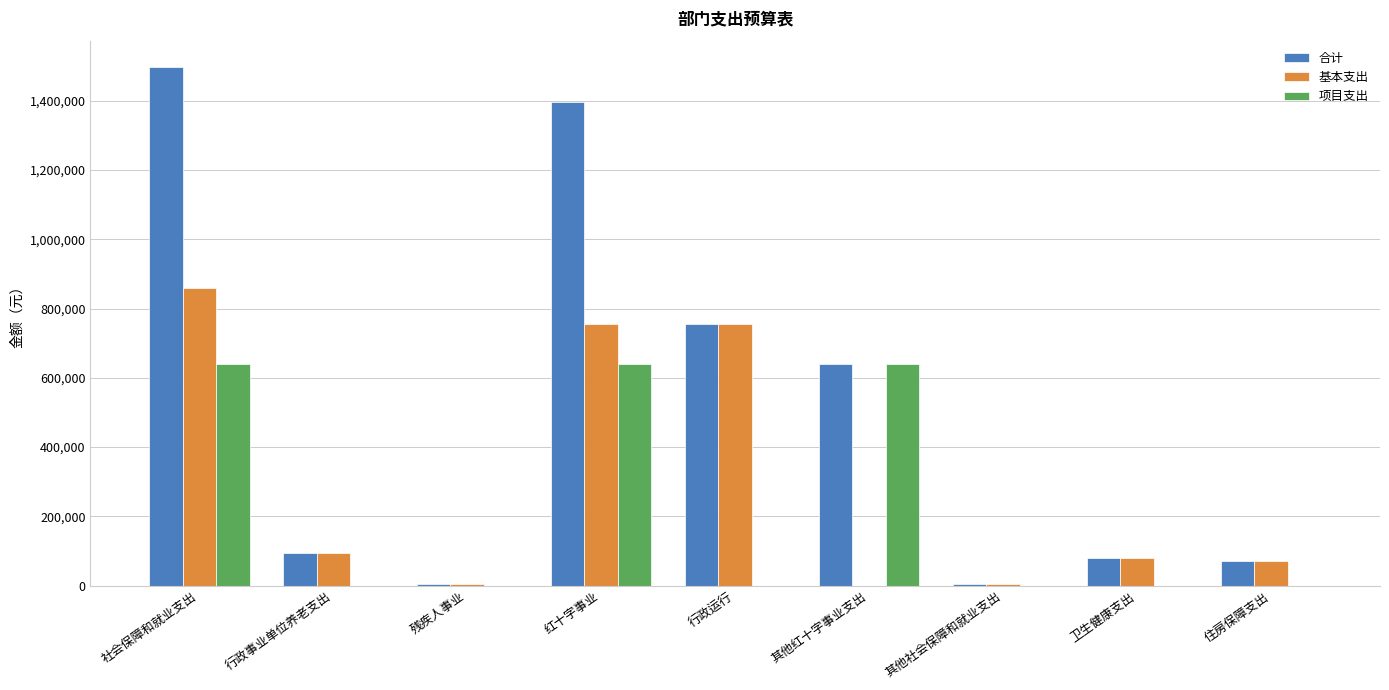

What is the total value across all series at 其他社会保障和就业支出?

8183.8